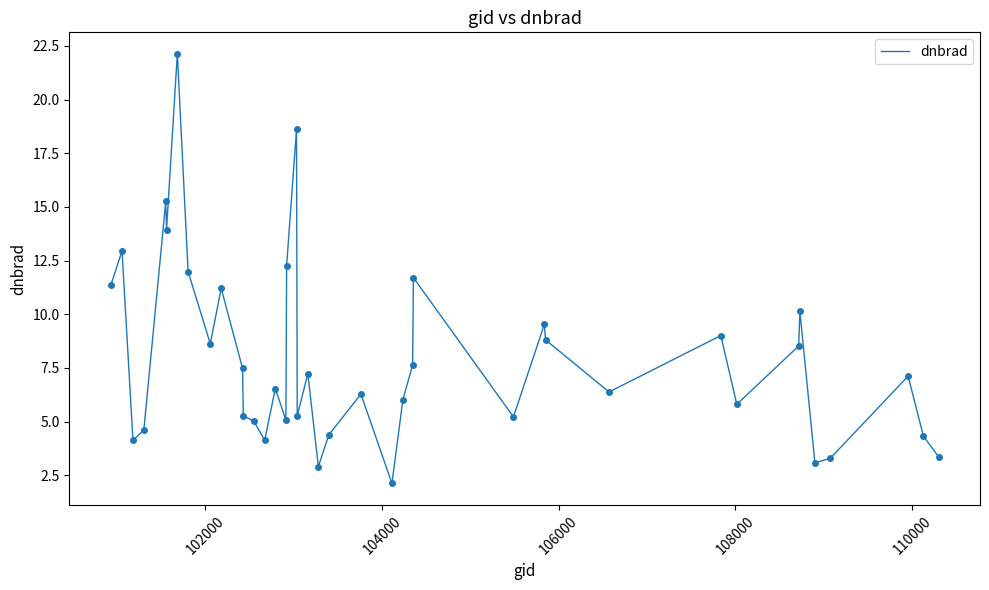

What is the minimum value shown in the chart?

2.1